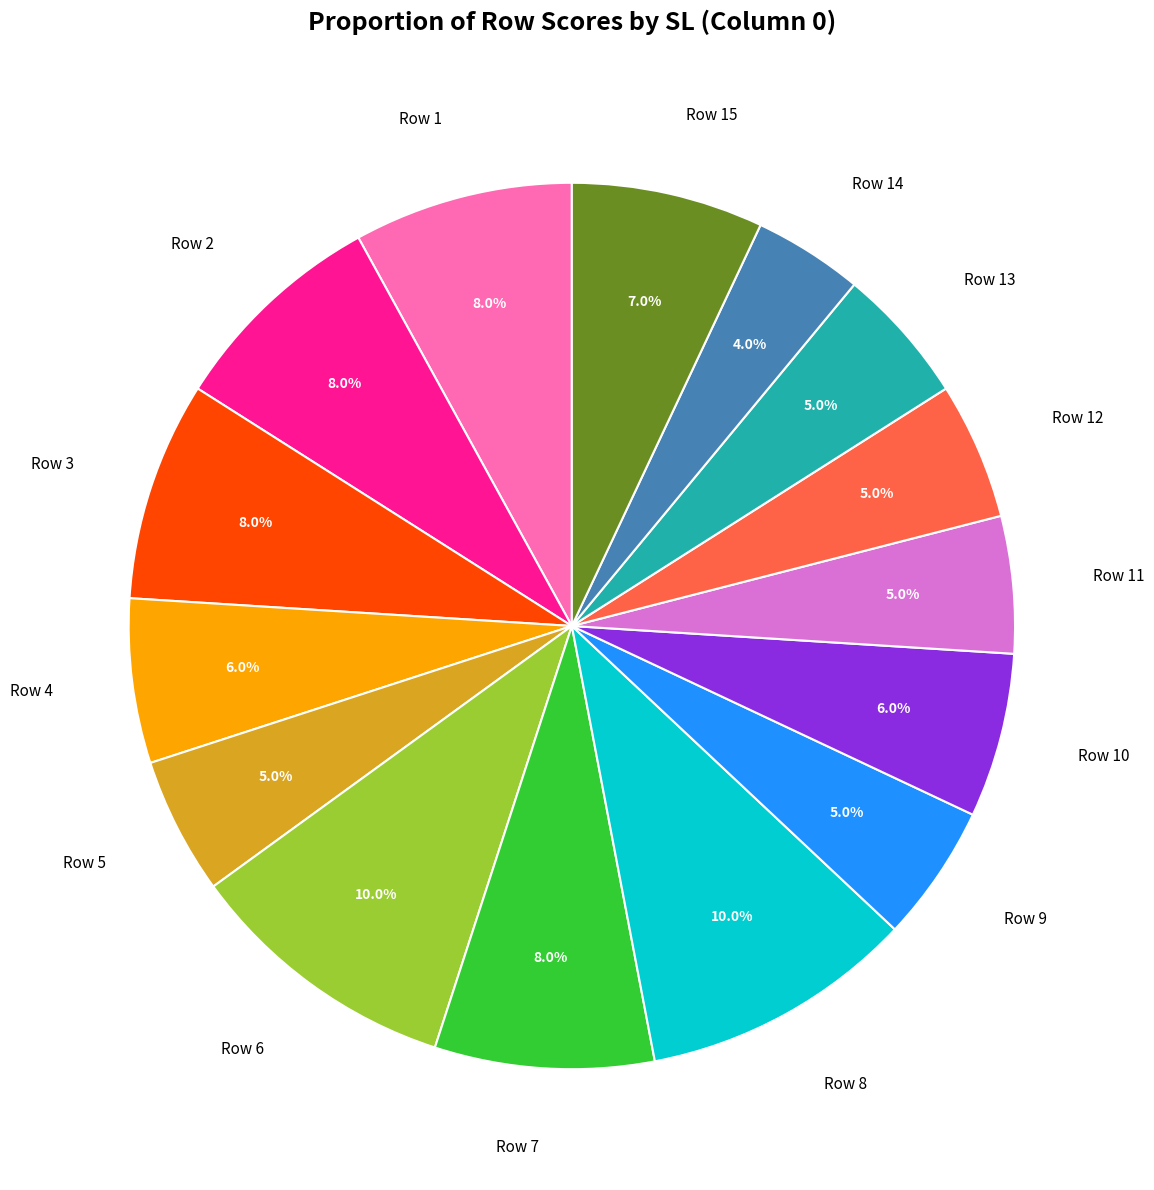

What is the ratio of the value at Row 5 to the value at Row 7?

0.6